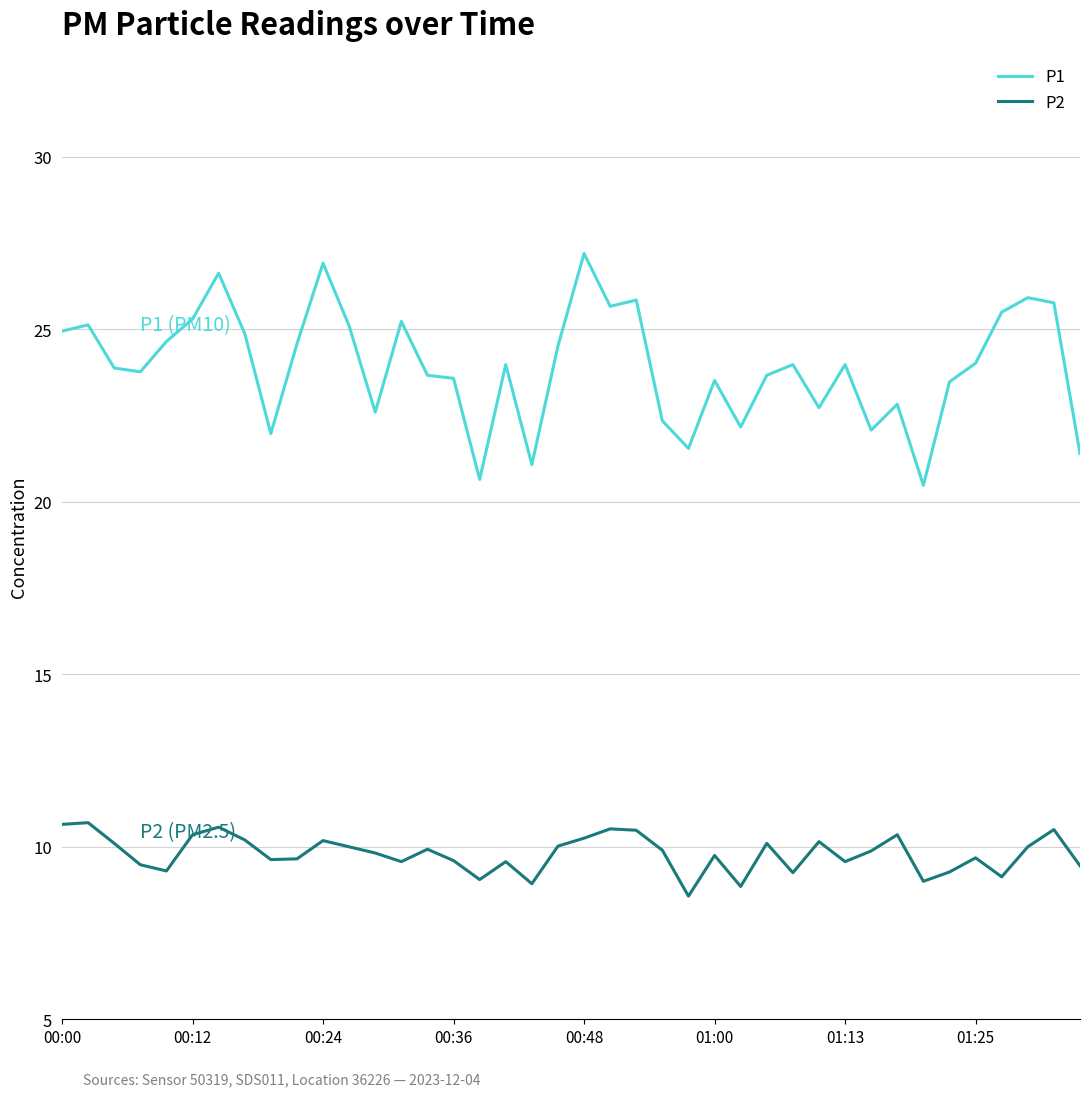

What is the minimum value for P2?

8.6